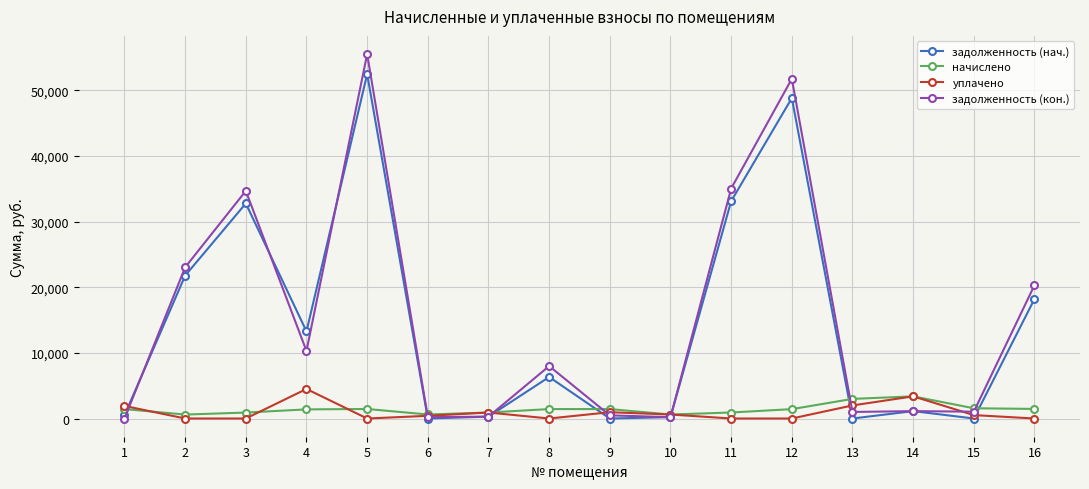

How many data points does each series have?

16